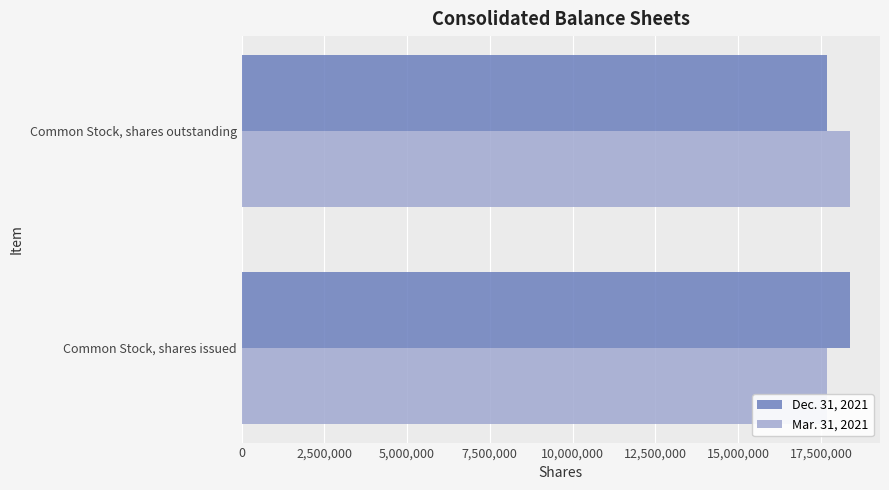

Which category has the highest value in the Mar. 31, 2021 series?

Common Stock, shares outstanding